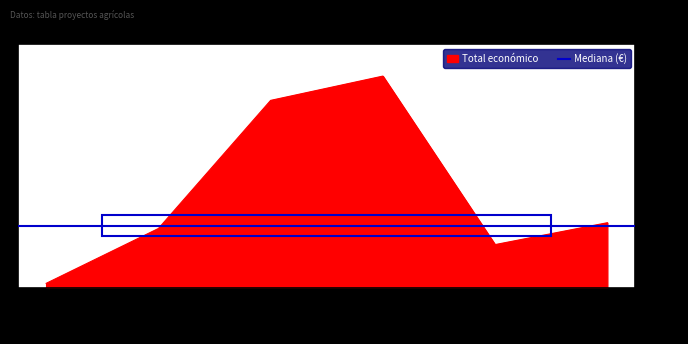

Reading left to right, what are all the values shown in this chart?

11720	165000	523022	590909	120000	181152